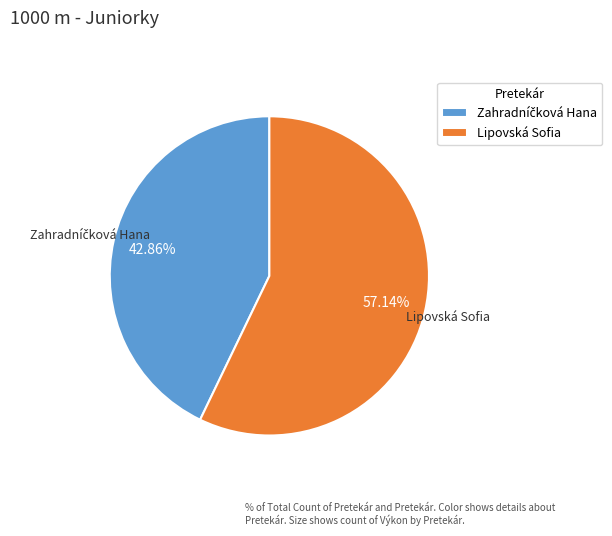

What is the largest slice in the pie chart?

Lipovská Sofia